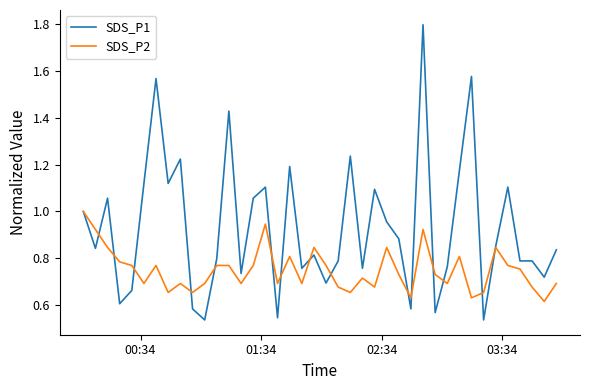

Which series has the widest spread of values?

SDS_P1